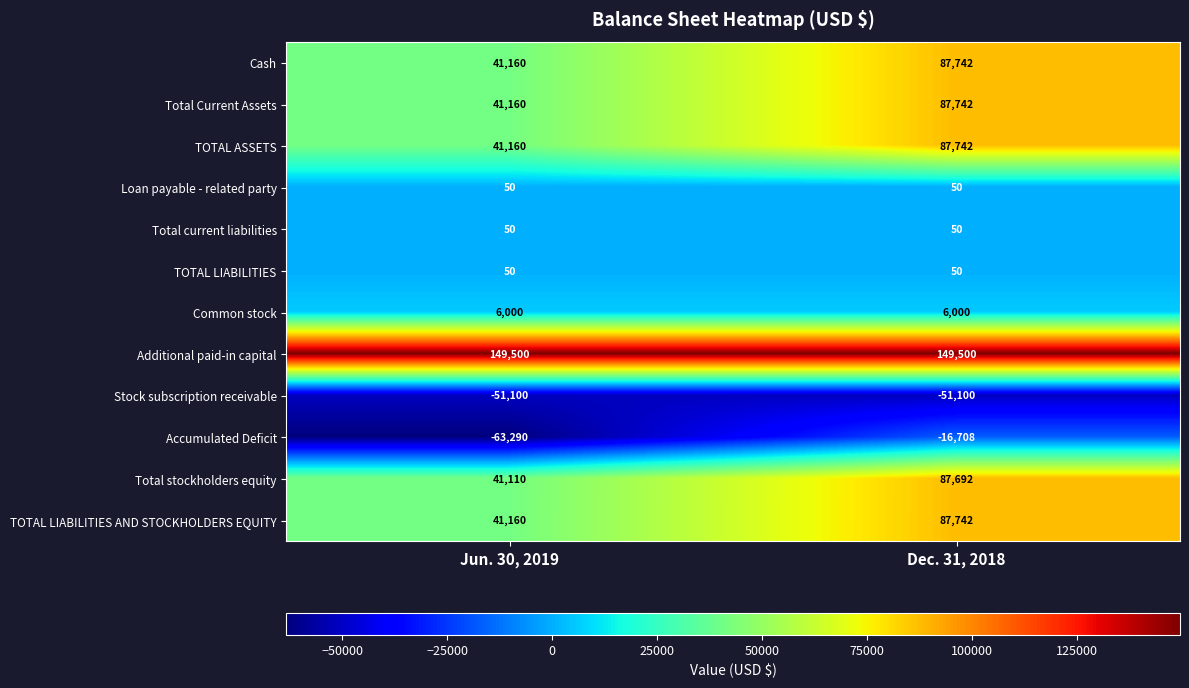

Is it true that Stock subscription receivable equals -51100 at Dec. 31, 2018?

True